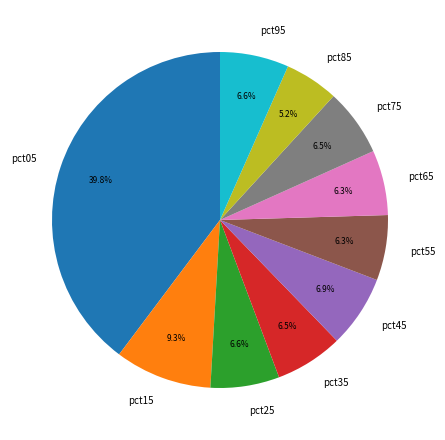

To the nearest percent, what is the difference between the pct15 and pct45 slice percentages?

2%